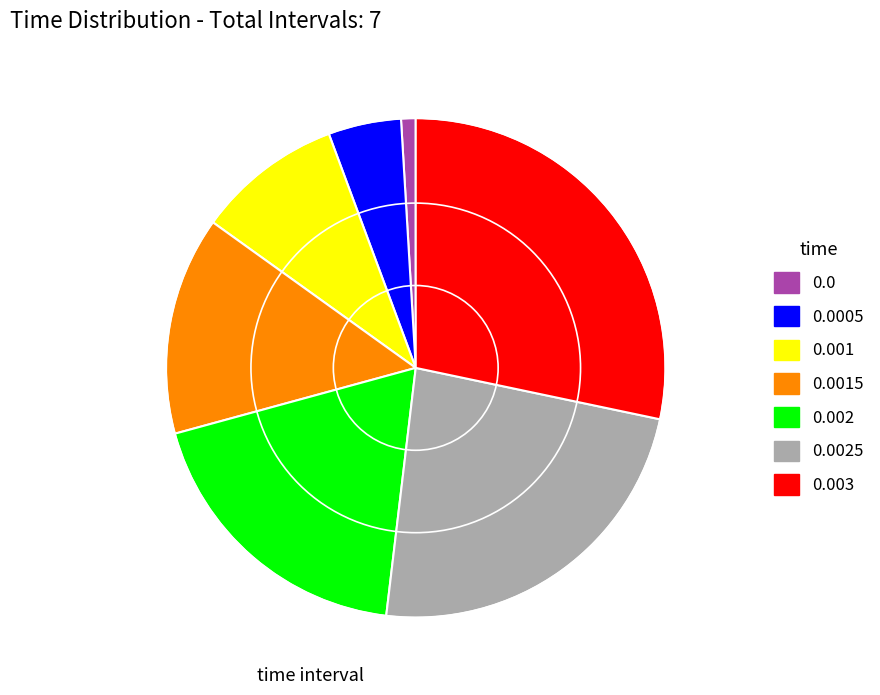

Is there a majority slice in this chart?

No